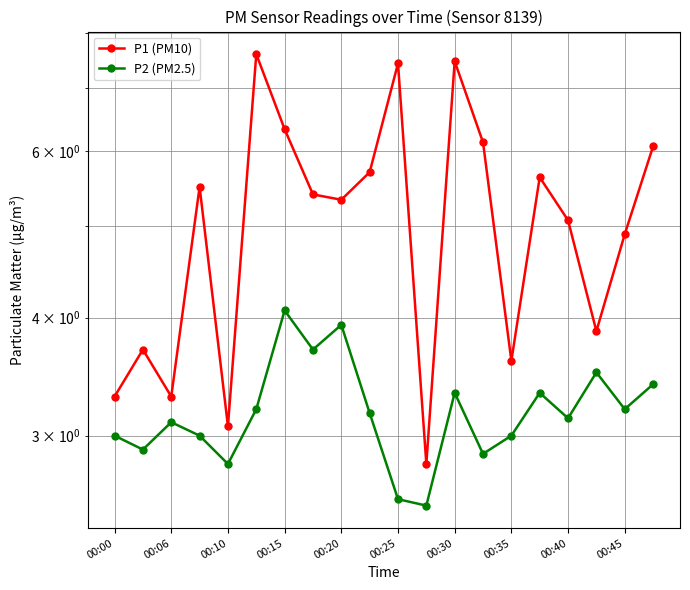

Which series has the largest total across all categories?

P1 (PM10)